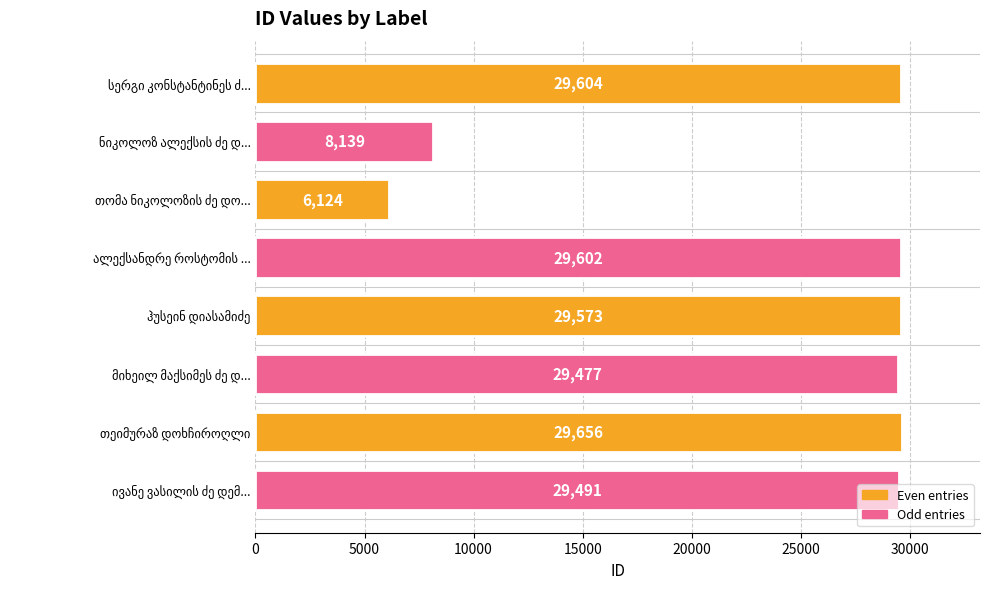

How many data points does each series have?

8